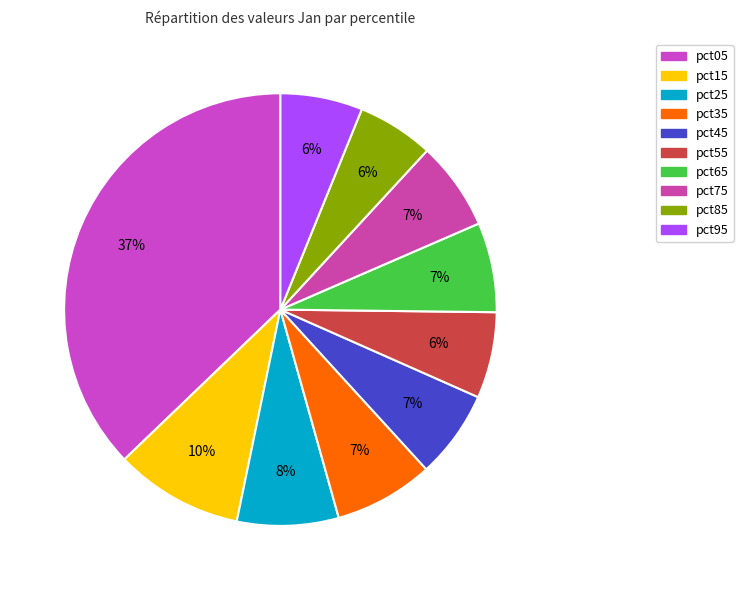

How many slices are in this pie chart?

10